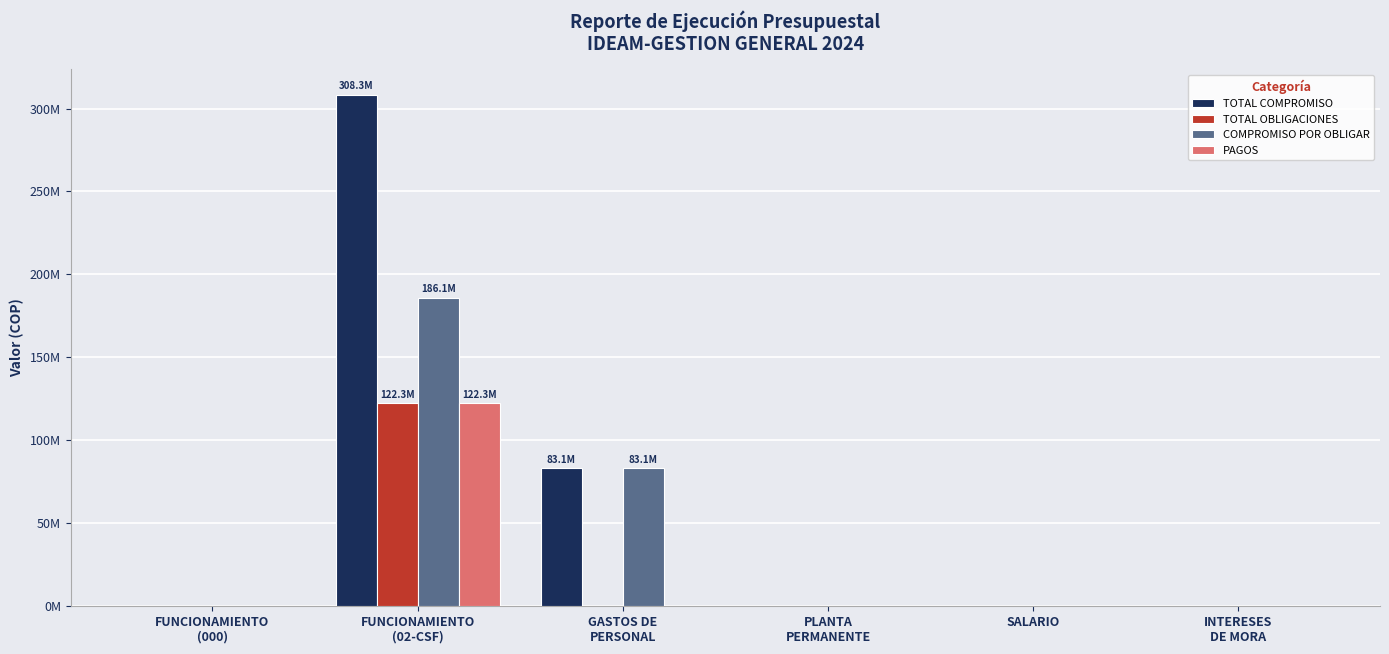

At which category is the sum across all series the highest?

FUNCIONAMIENTO
(02-CSF)